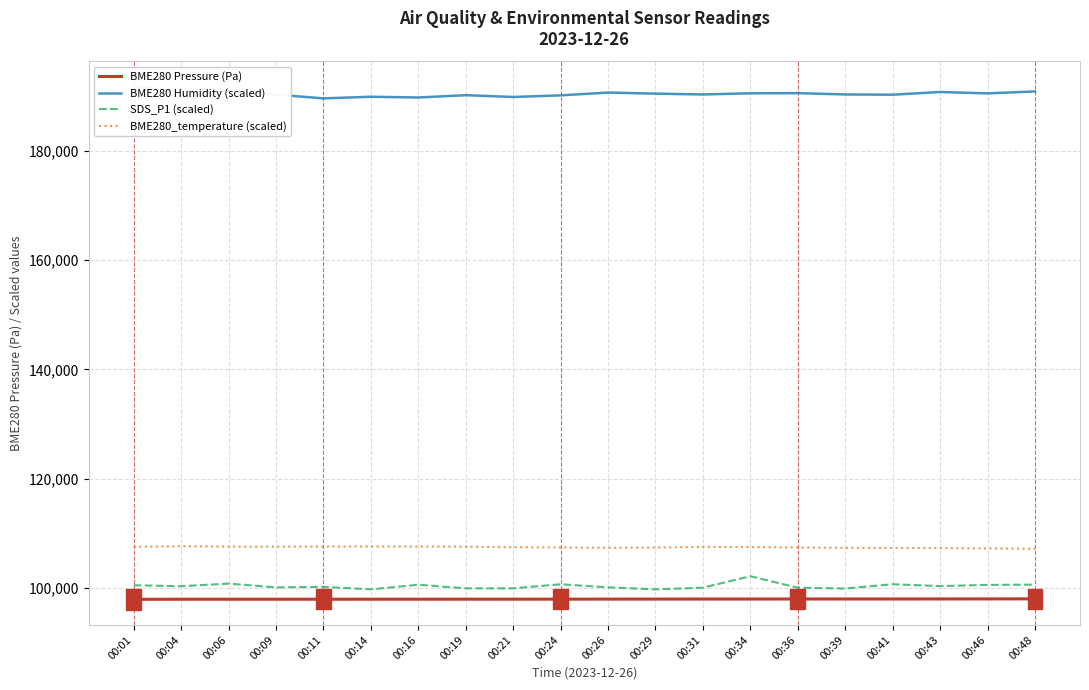

Is the value of SDS_P1 (scaled) at 00:24 greater than the value of BME280 Humidity (scaled) at 00:43?

No